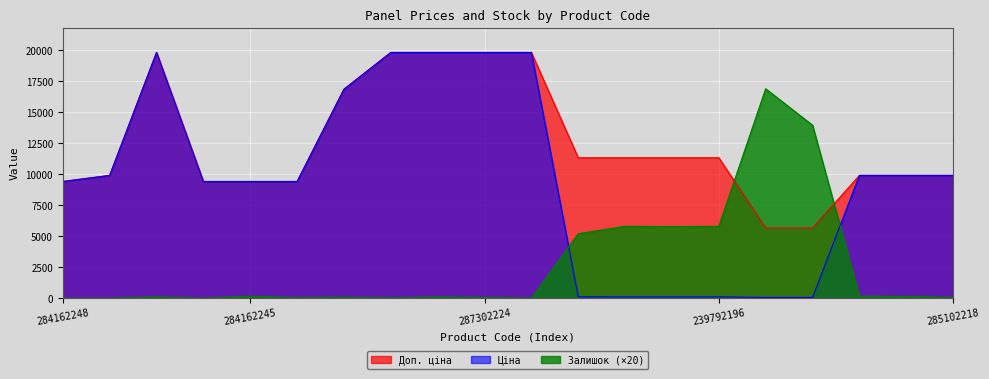

What is the difference between the Ціна values at 284162245 and 287301833?

10414.2